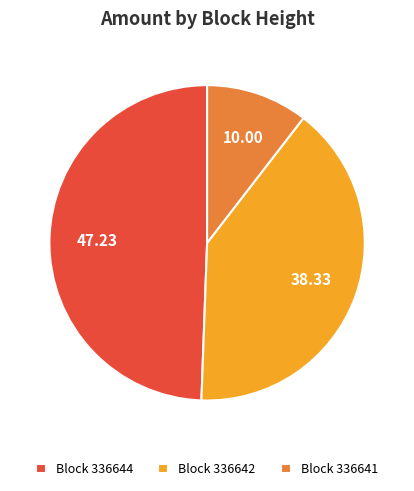

Do Block 336642 and Block 336641 together represent more than half of the pie?

Yes